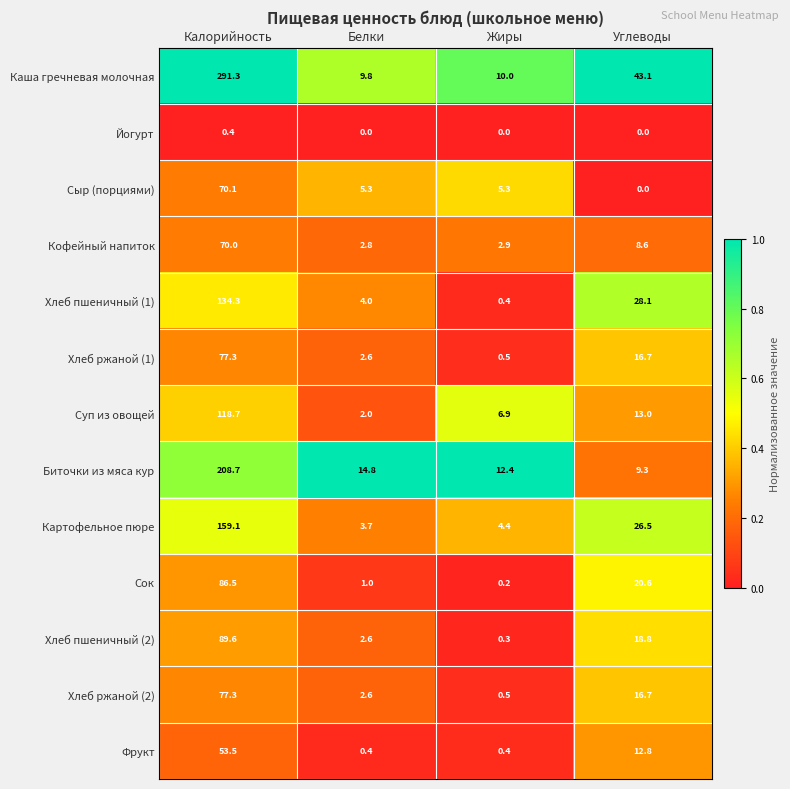

Rank the categories by Хлеб пшеничный (1) value from highest to lowest.

Калорийность, Углеводы, Белки, Жиры